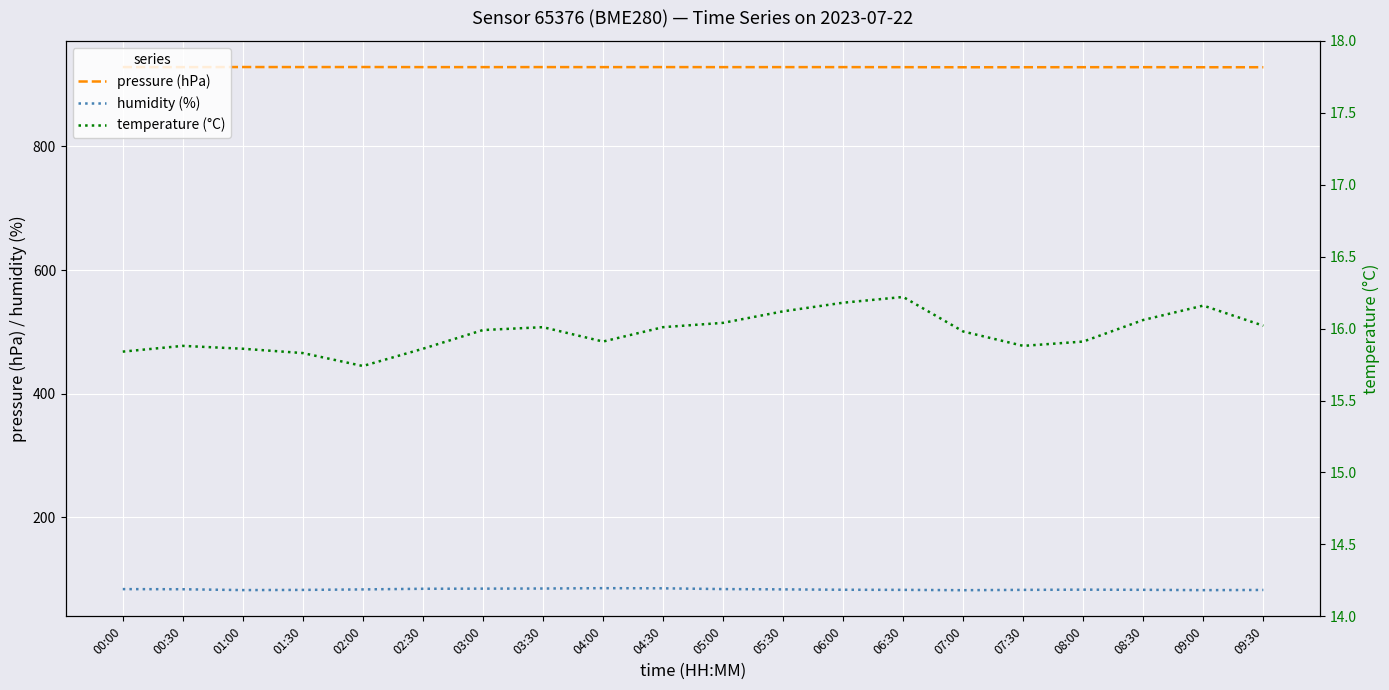

How many lines are shown in the chart?

3